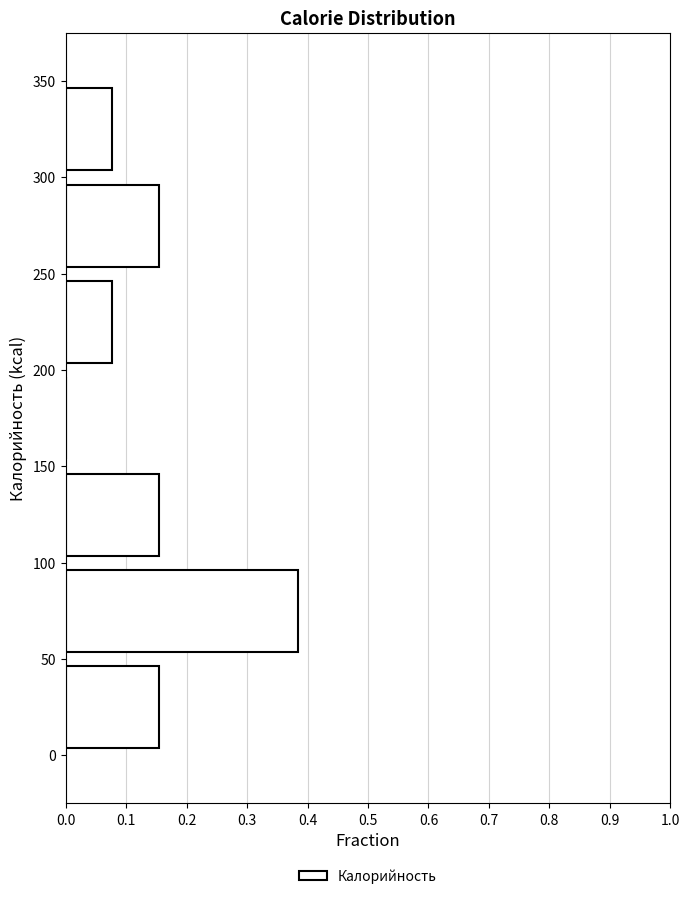

Reading bottom to top, list every bar in this chart as the range it spans on the y-axis followed by its length. The values are not printed on the chart, so give them approximately, as read against the axis.

0 to 50: 0.15
50 to 100: 0.38
100 to 150: 0.15
150 to 200: 0
200 to 250: 0.08
250 to 300: 0.15
300 to 350: 0.08